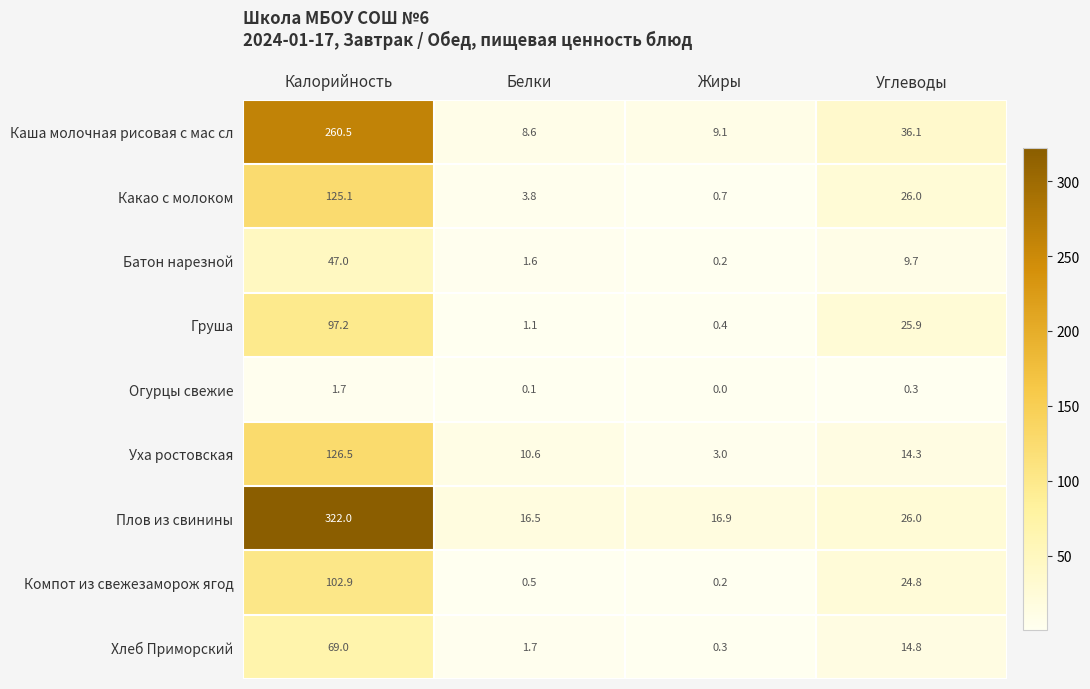

What value does the Плов из свинины series have at Углеводы?

26.0